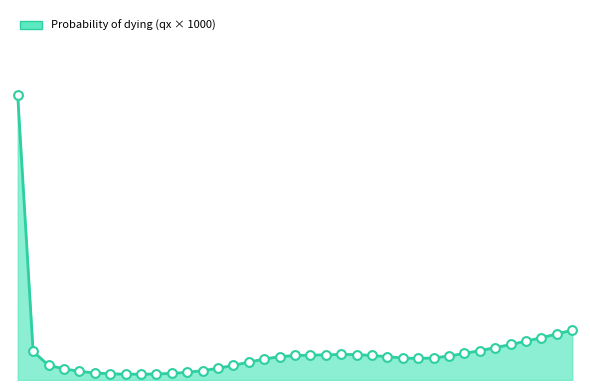

Which series has the largest Y range (max minus min)?

qx_line